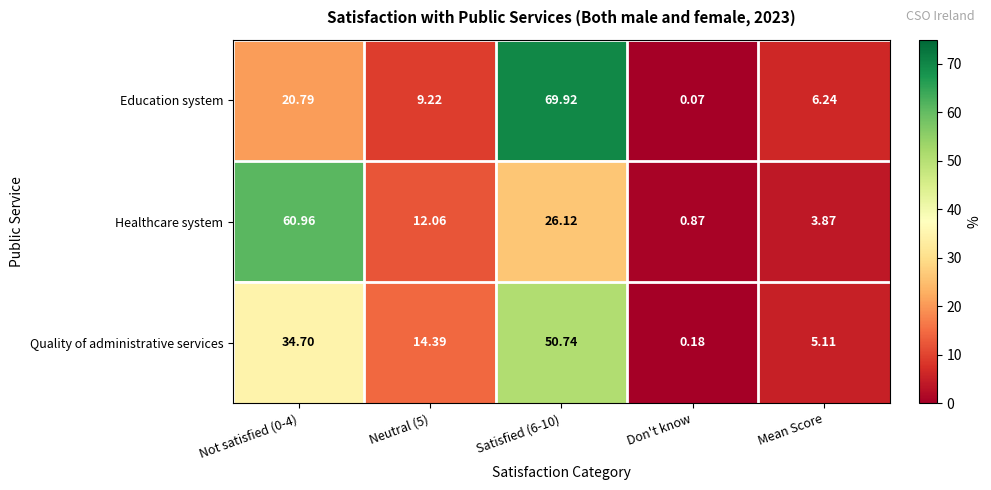

At which label does Quality of administrative services reach its minimum?

Don't know